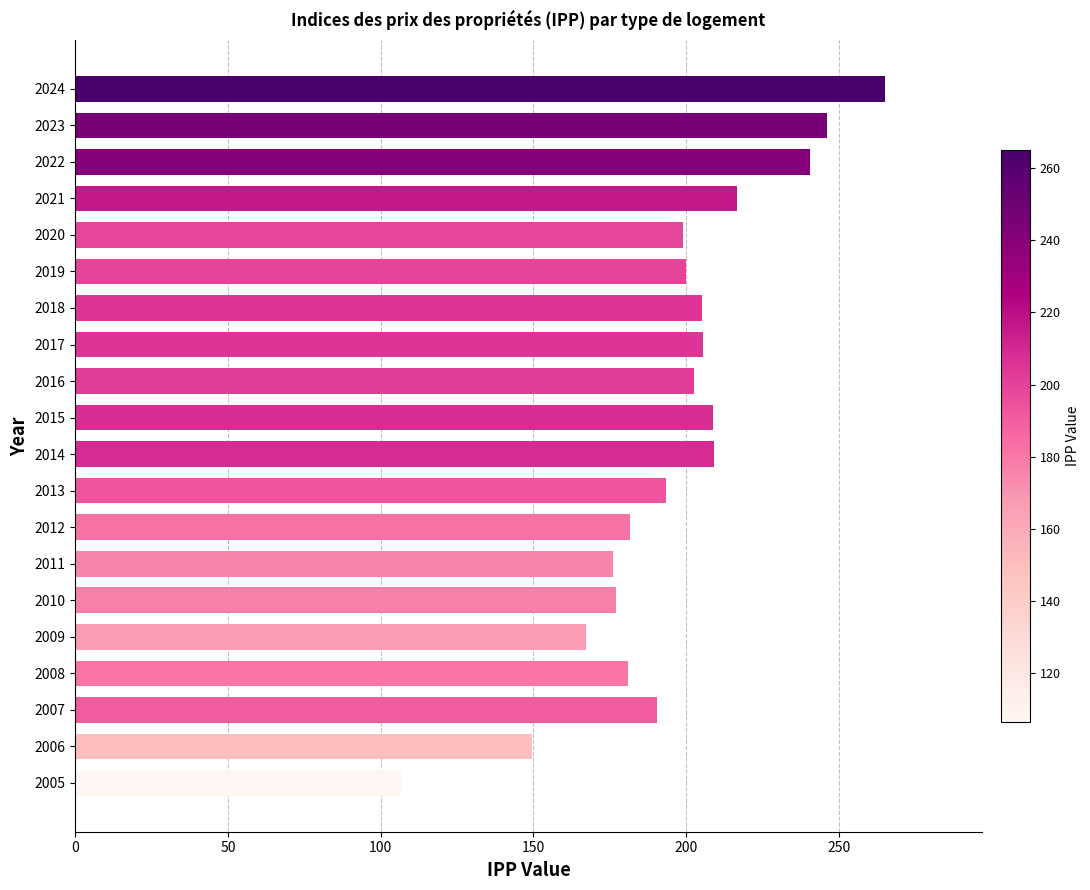

What is the average value?

196.1